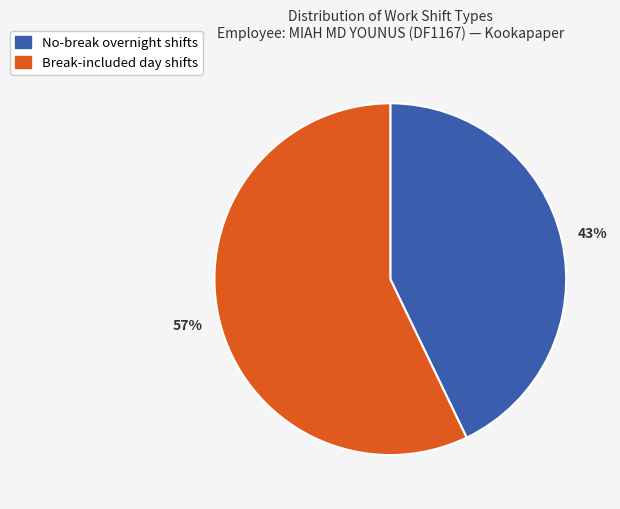

To the nearest percent, what is the difference between the largest and smallest slice percentages?

14%